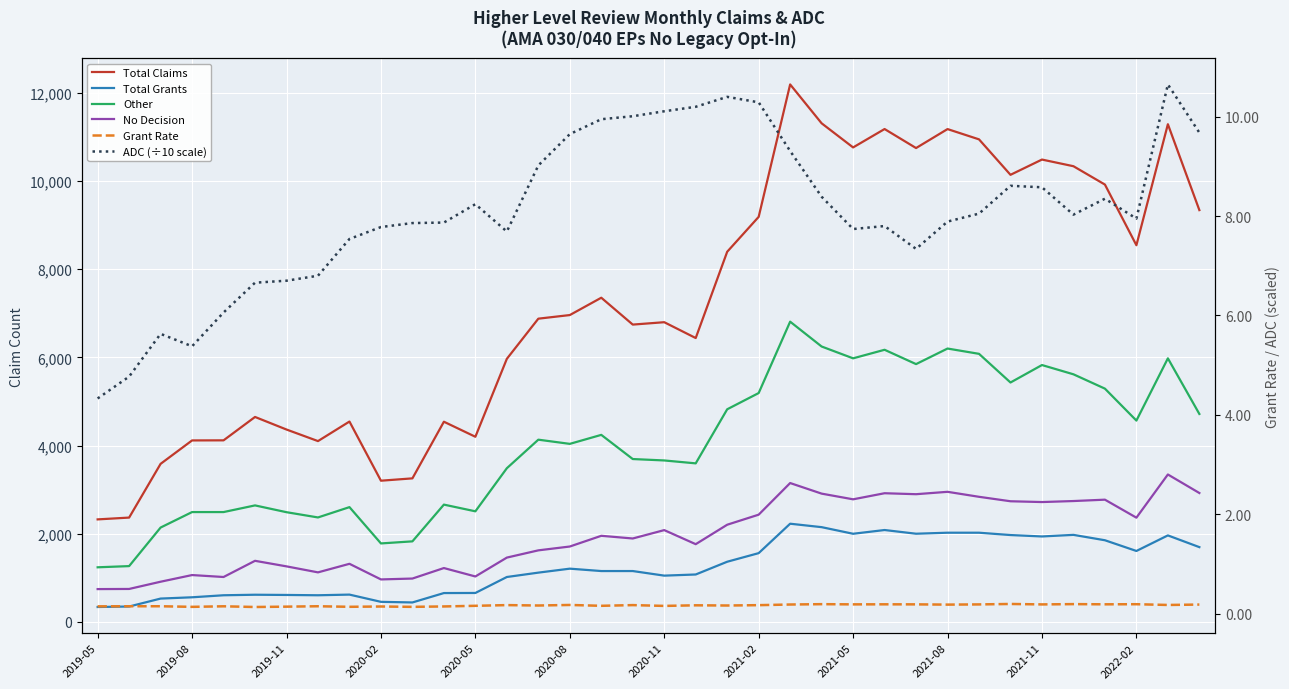

What is the highest value of the No Decision series?

3344.0